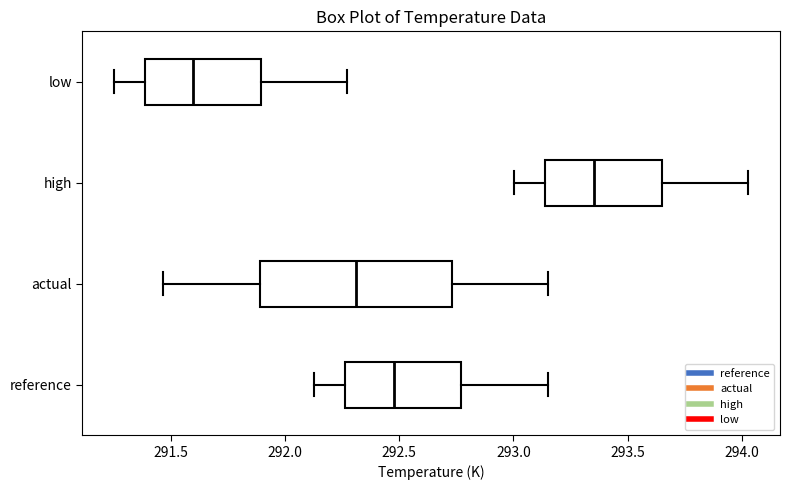

Which box has the furthest to the left median line?

low